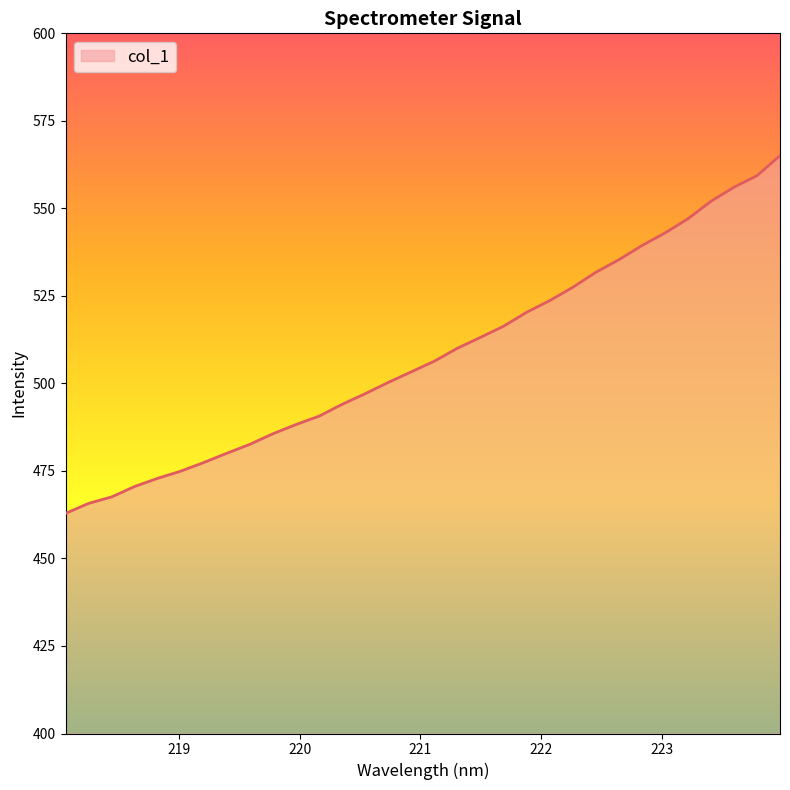

What is the maximum value shown in the chart?

565.1